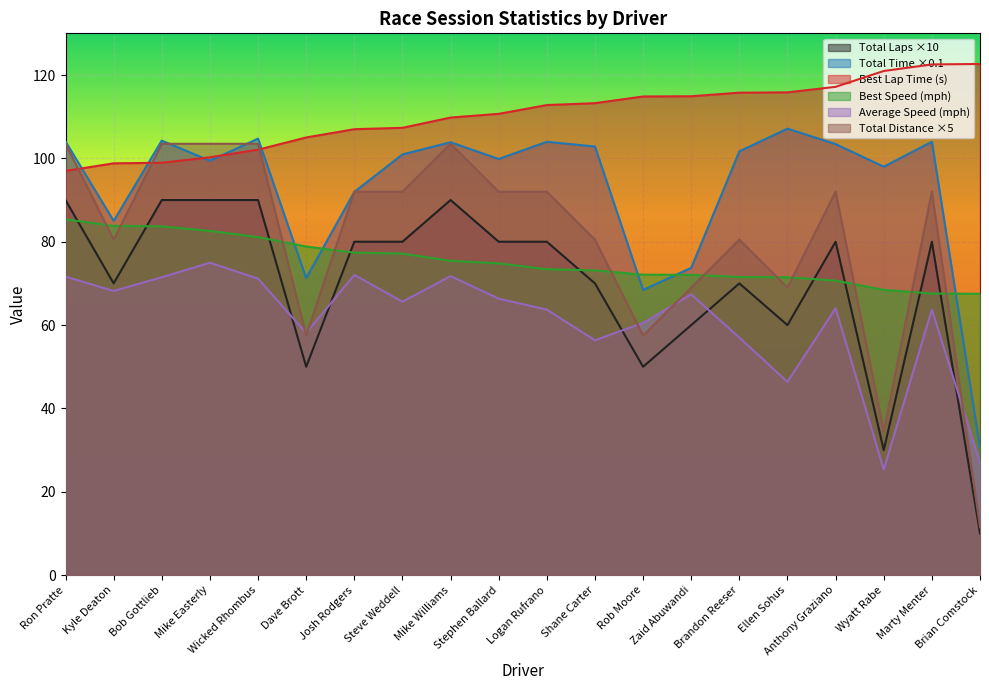

What is the difference between the second highest and minimum values in the Total Time series?

74.1